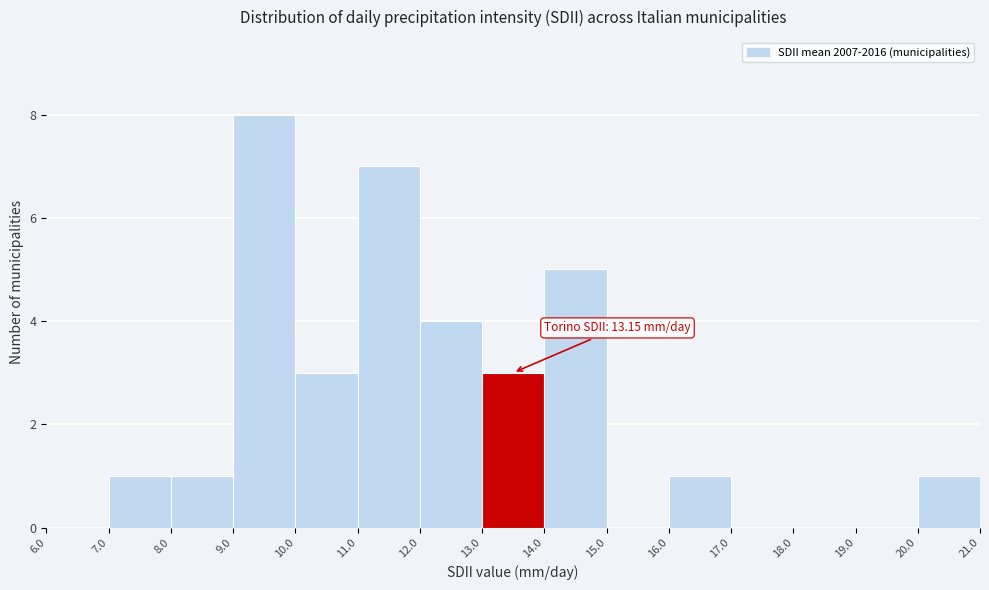

Over which range of the x-axis is the bar tallest?

9.0 to 10.0